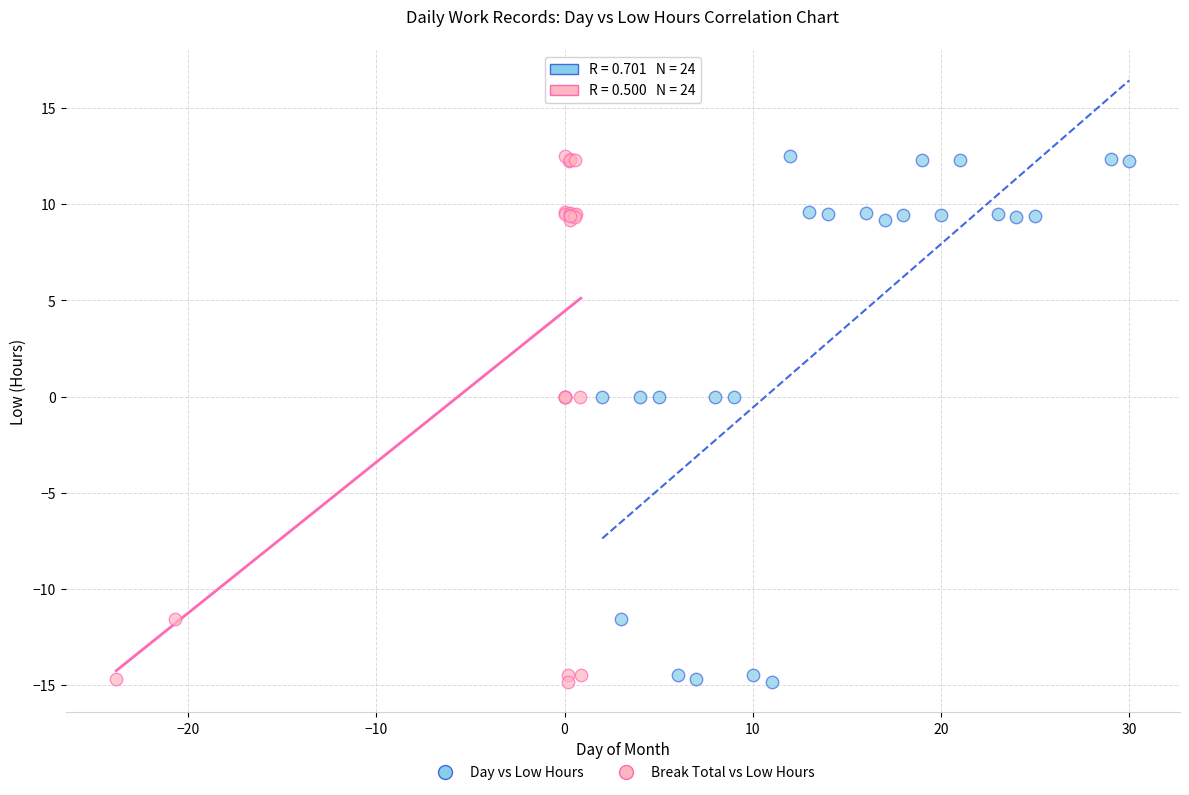

What are all the series names shown in the legend?

Day vs Low Hours, Break Total vs Low Hours